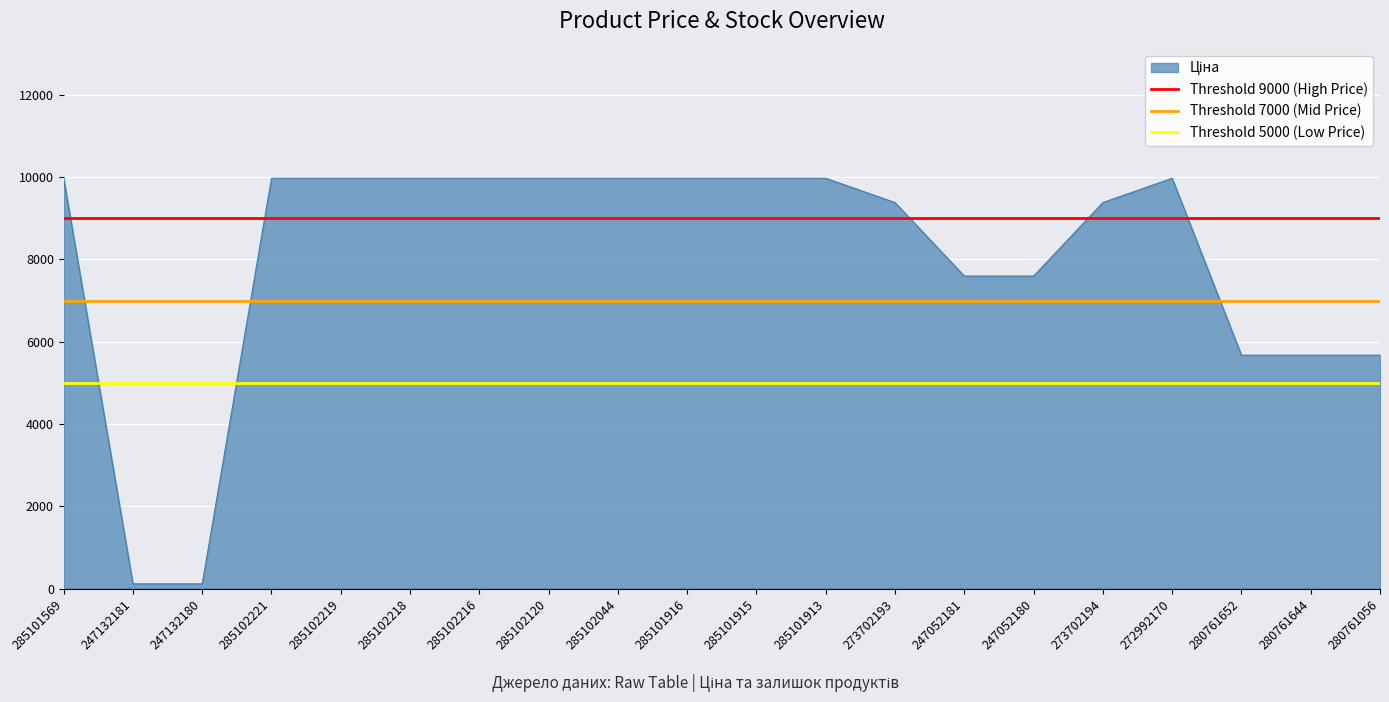

Does the chart display data point markers on the line(s)?

No